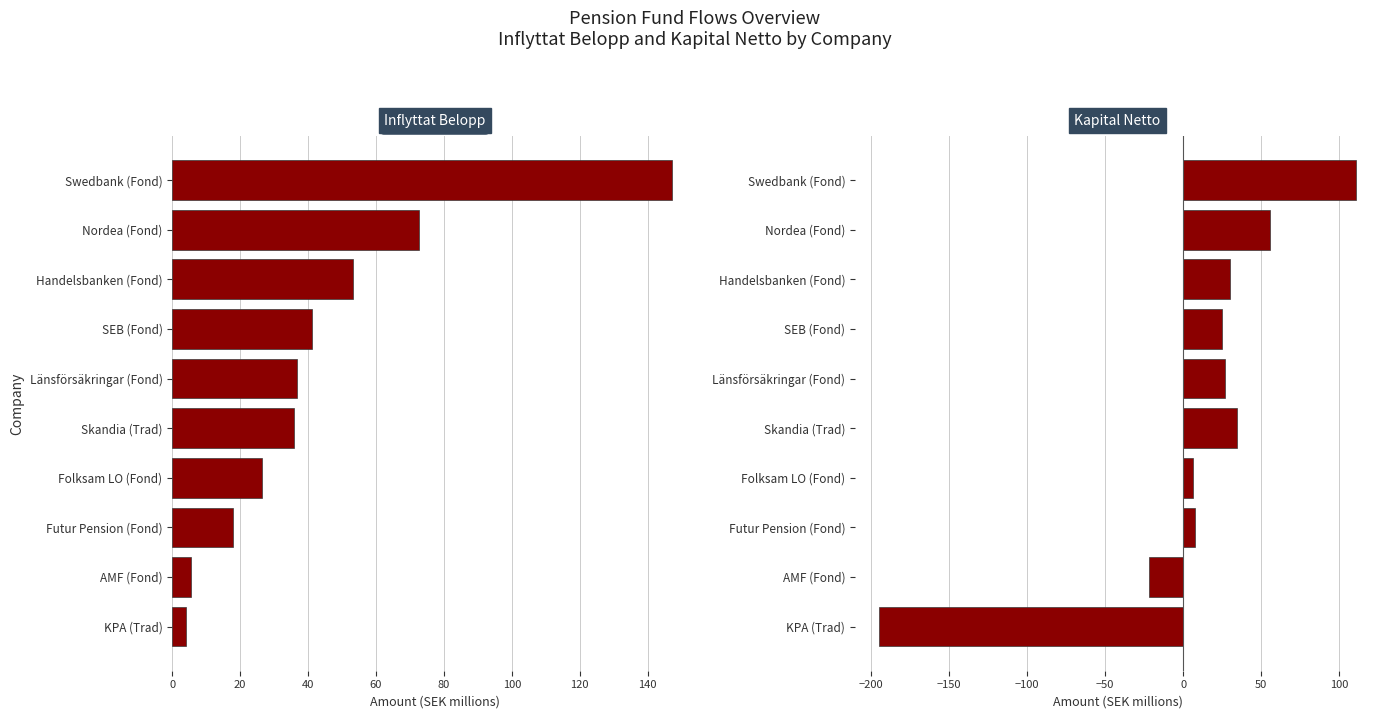

What are all the series names shown in the legend?

Inflyttat Belopp, Kapital Netto